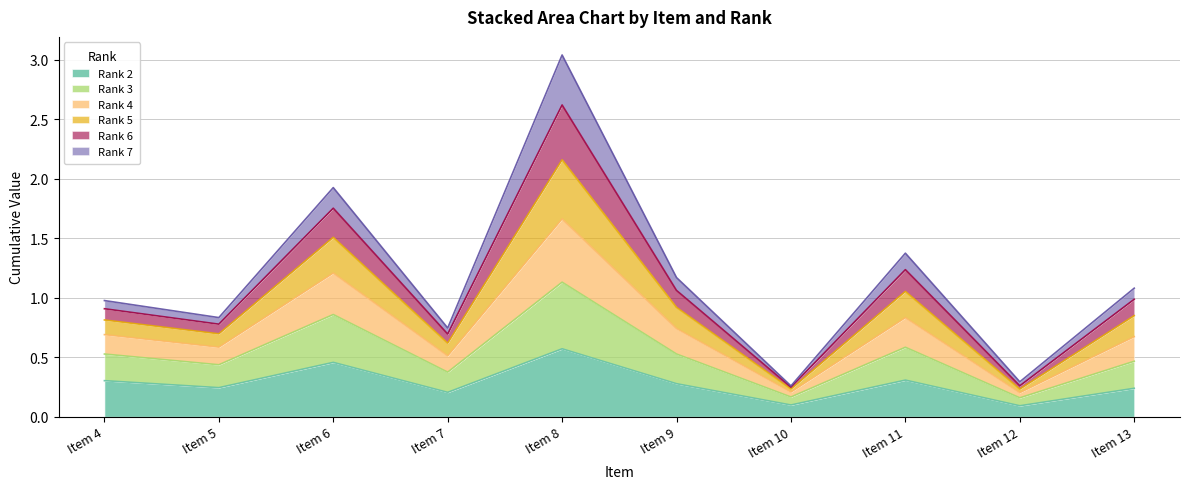

How many interior local valleys does the Rank 3 series have?

4